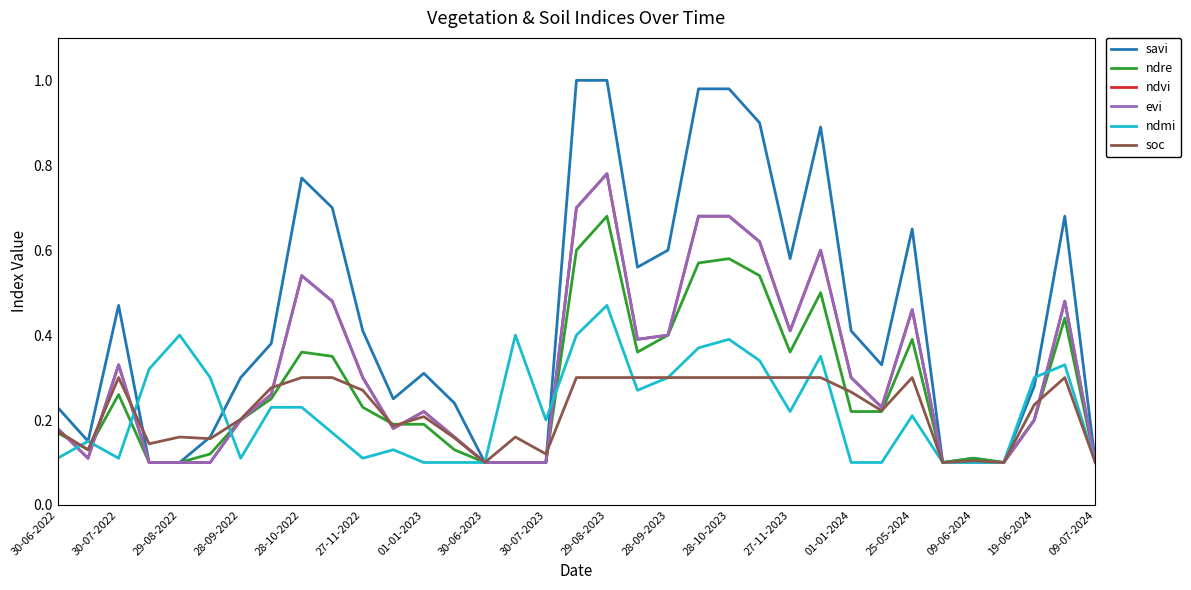

What is the average value of the ndre series?

0.3